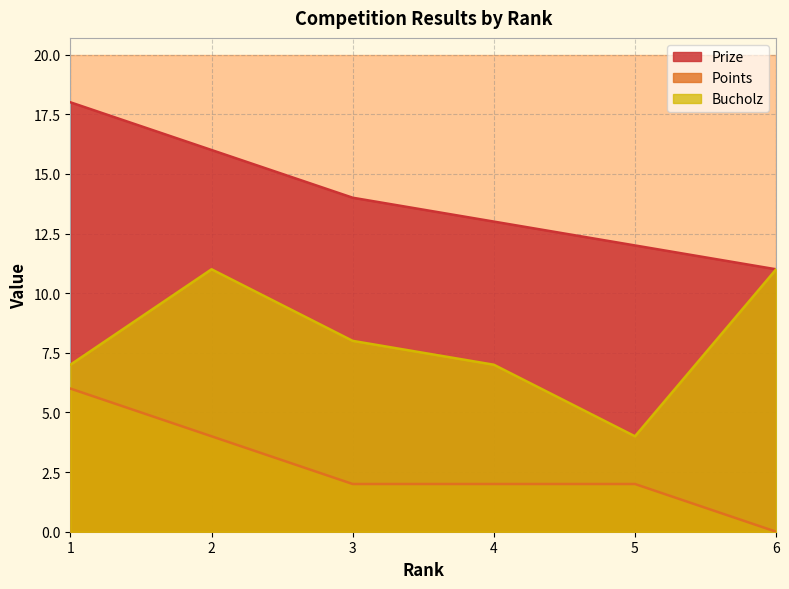

In Bucholz, how many points are higher than both neighbors (excluding endpoints)?

1